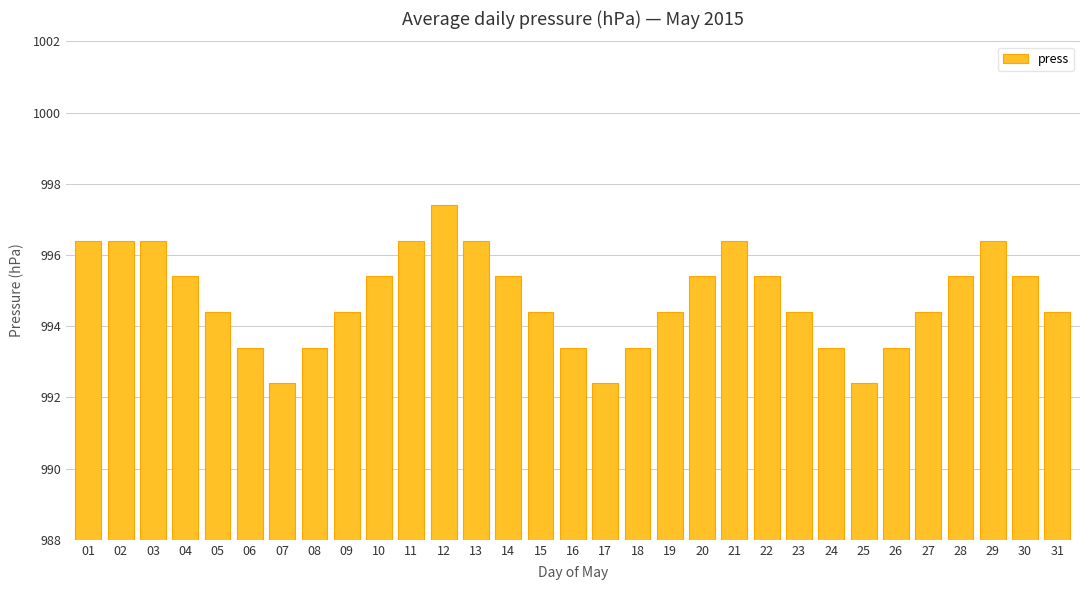

Reading left to right, list all the values displayed in this chart.

01=996.4	02=996.4	03=996.4	04=995.4	05=994.4	06=993.4	07=992.4	08=993.4	09=994.4	10=995.4	11=996.4	12=997.4	13=996.4	14=995.4	15=994.4	16=993.4	17=992.4	18=993.4	19=994.4	20=995.4	21=996.4	22=995.4	23=994.4	24=993.4	25=992.4	26=993.4	27=994.4	28=995.4	29=996.4	30=995.4	31=994.4